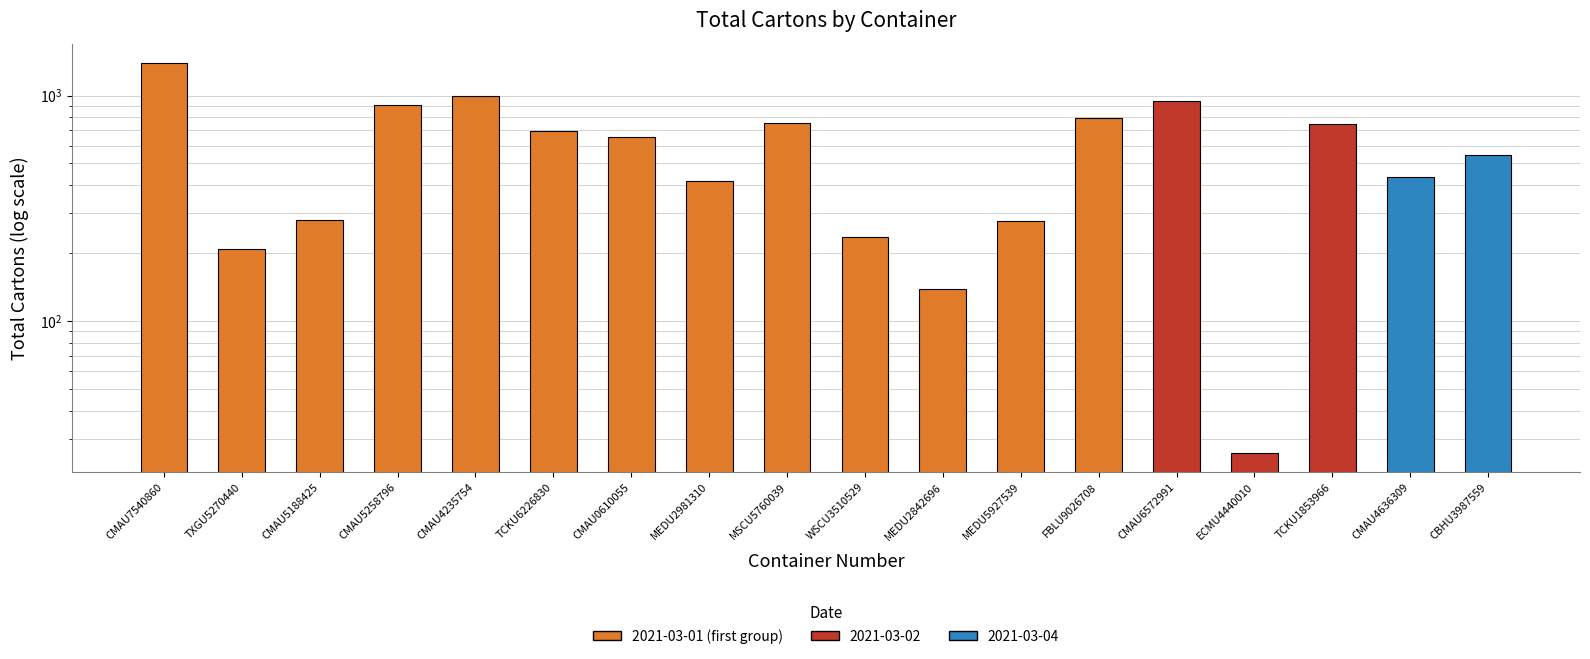

What is the label of the 9th bar from the left?

MSCU5760039